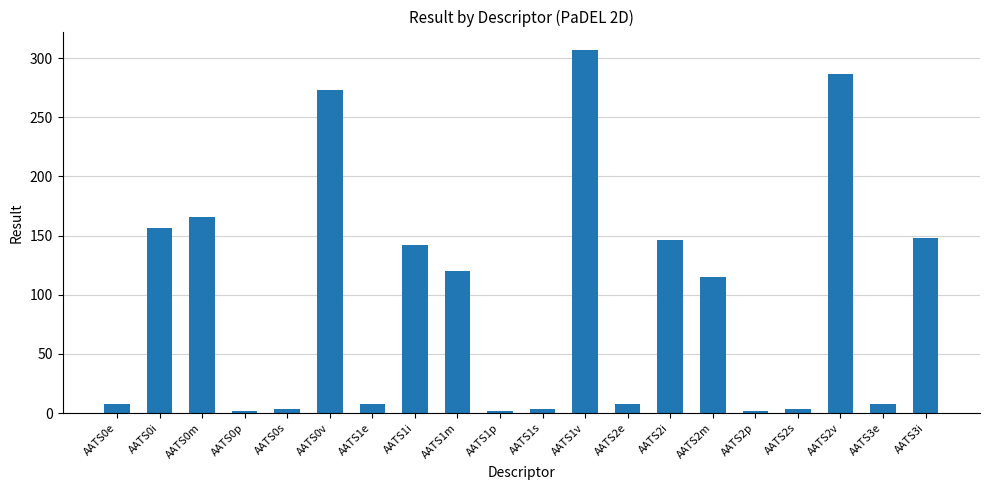

What is the greatest value displayed?

307.1